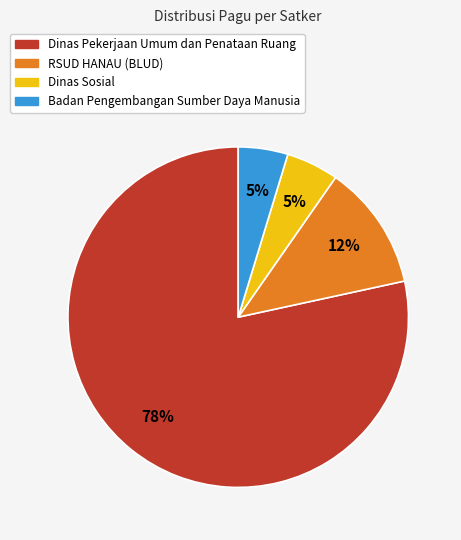

To the nearest percent, what is the average slice percentage?

25%